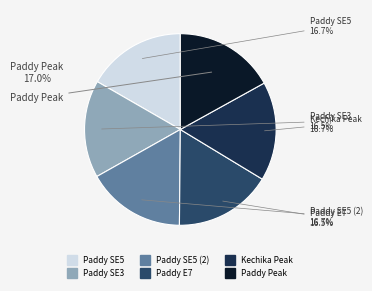

Does any single category account for the majority?

No